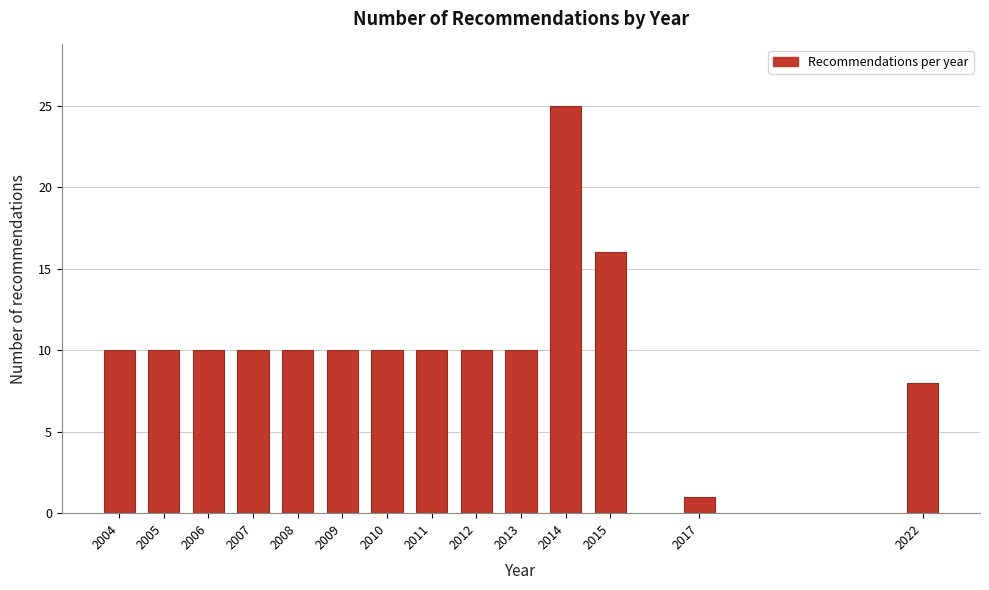

Reading right to left, transcribe all the data shown in this chart.

8	1	16	25	10	10	10	10	10	10	10	10	10	10